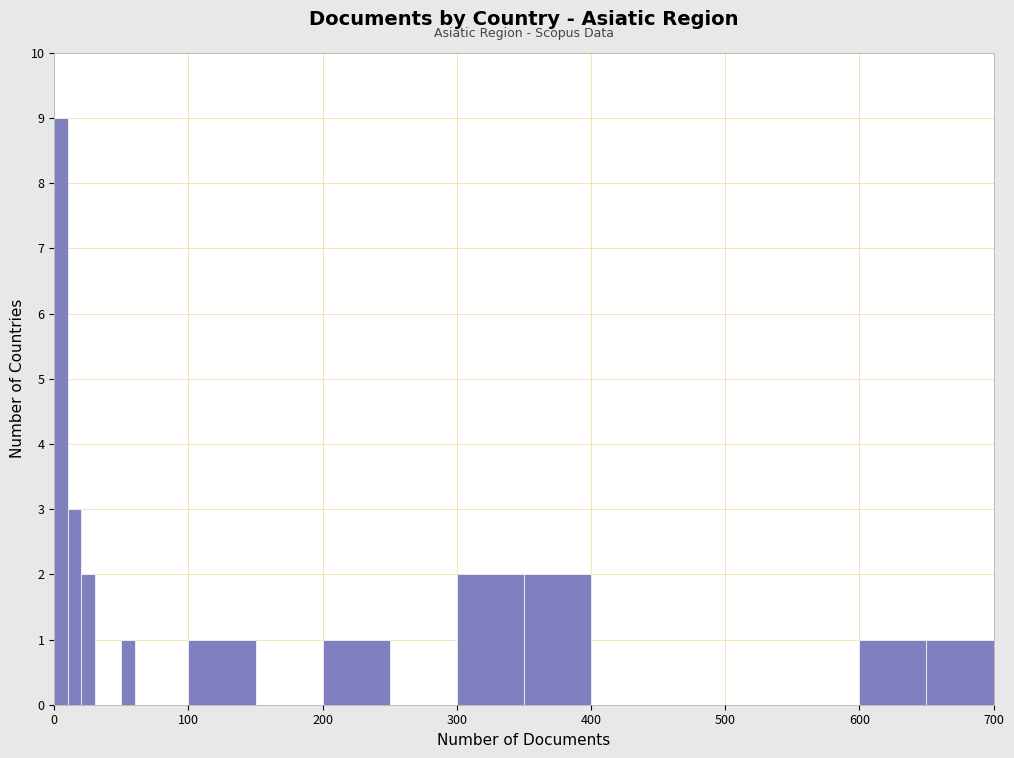

Read against the x-axis, roughly where is the centre of the tallest bar?

10